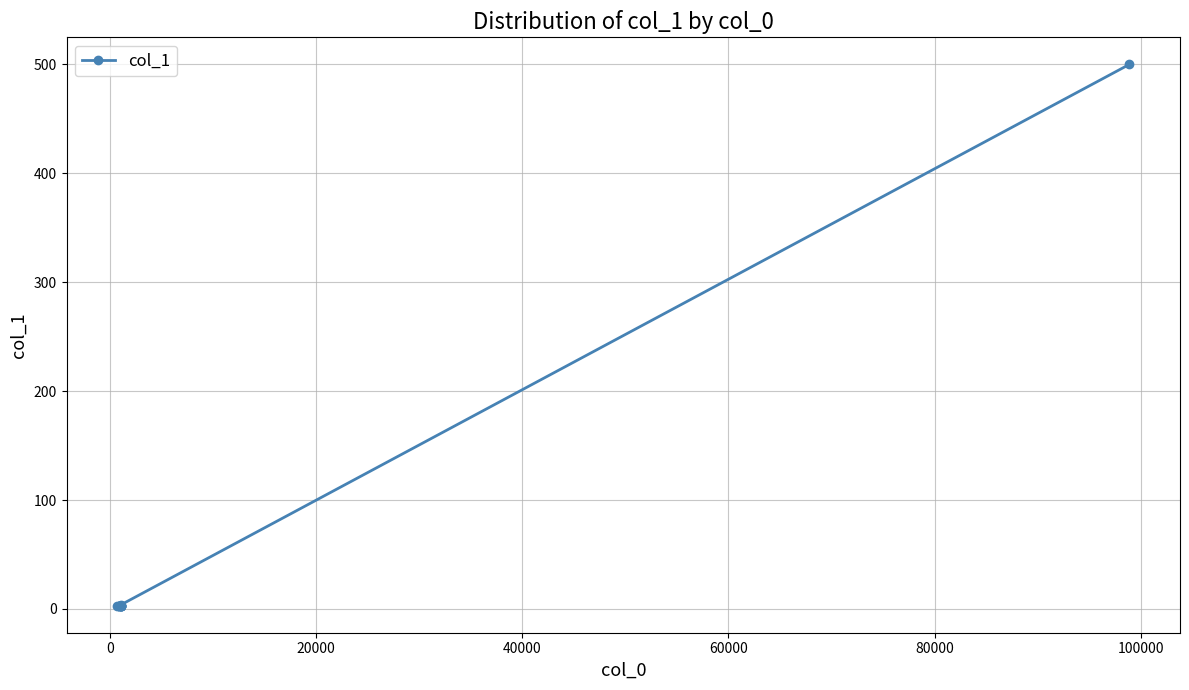

What is the greatest value displayed?

500